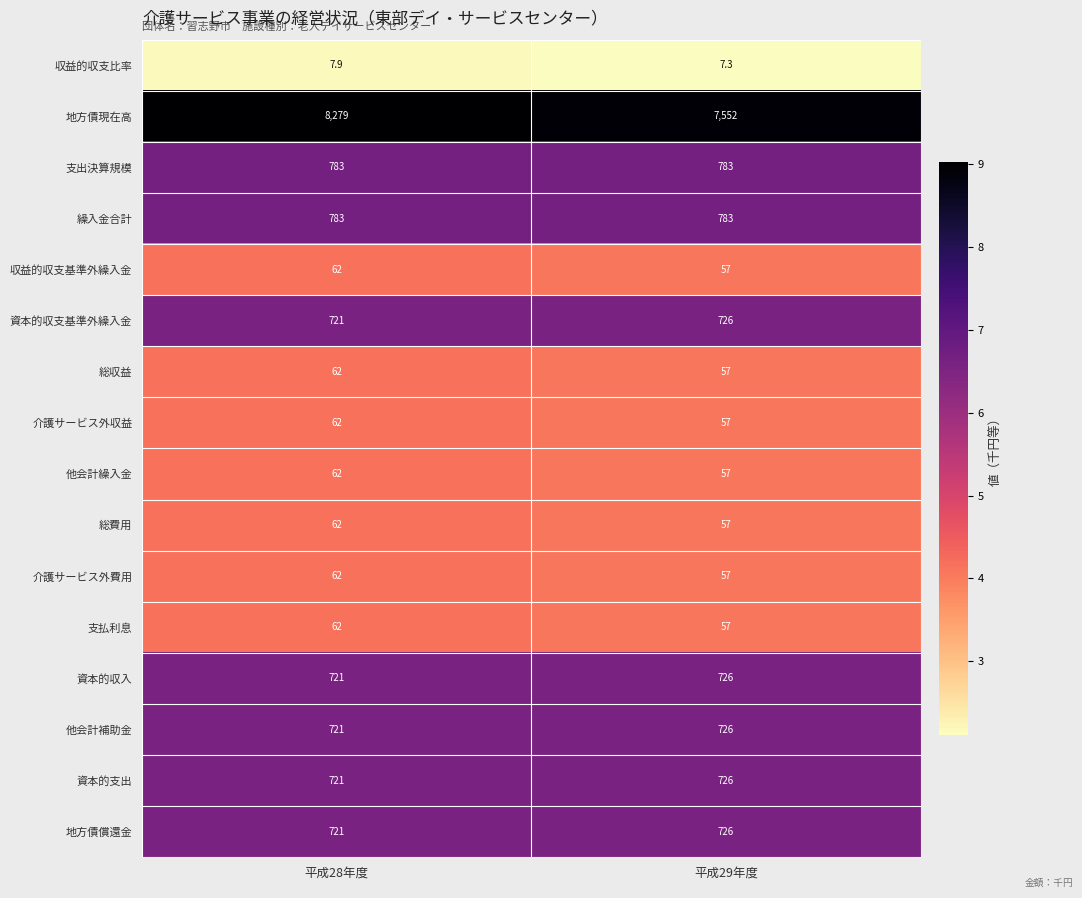

Rank the categories by 資本的支出 value from lowest to highest.

平成28年度, 平成29年度